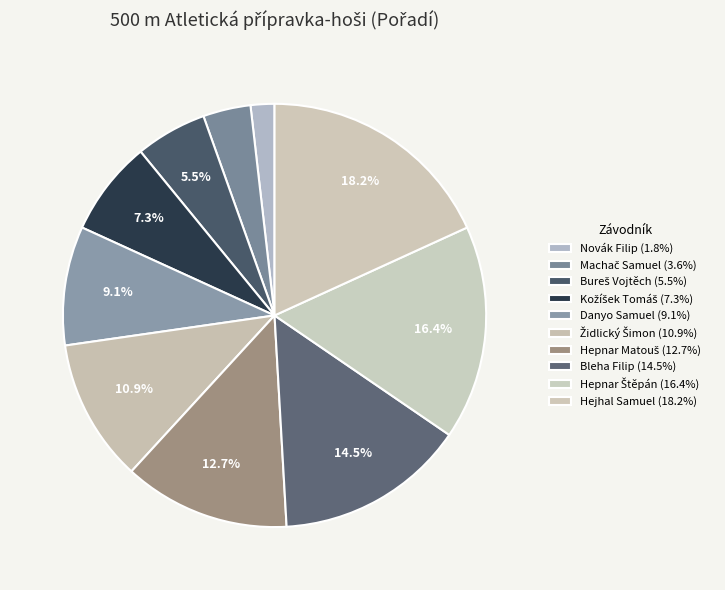

True or false: Židlický Šimon accounts for 22% of the total.

False